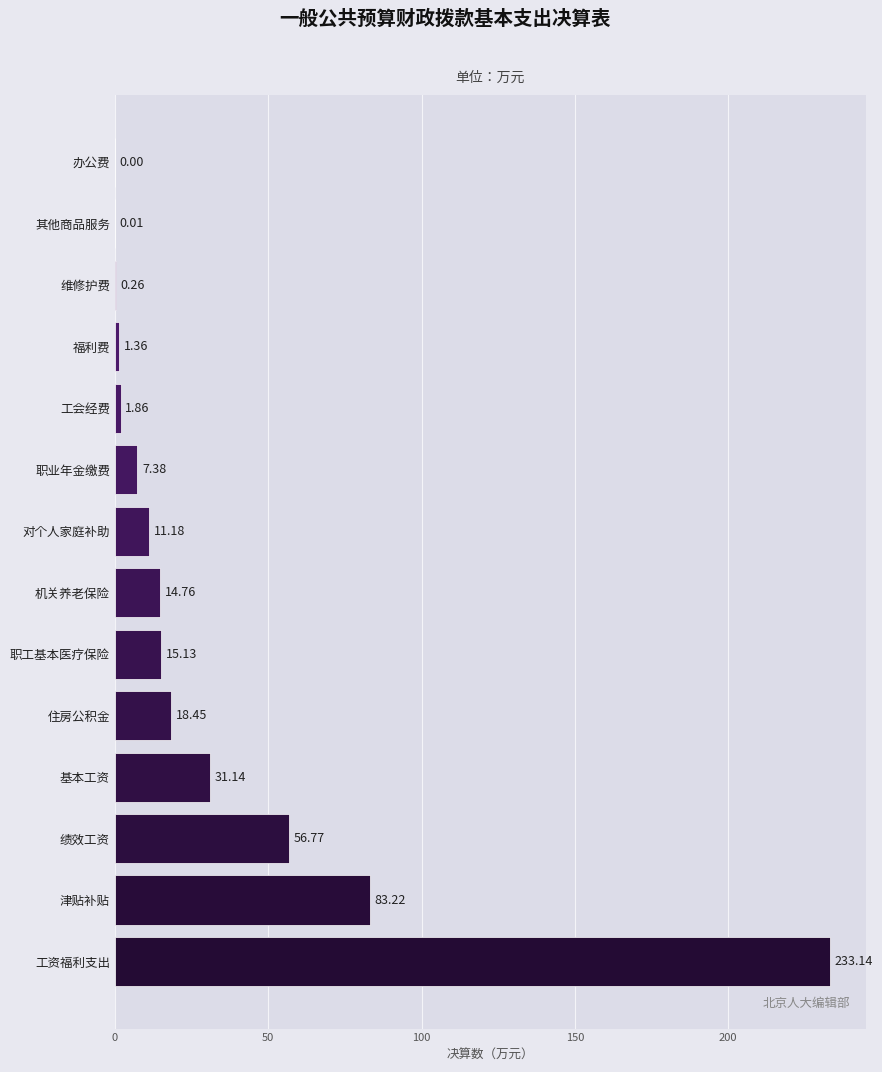

What is the sum of the values at 其他商品服务 and 职业年金缴费?

7.4